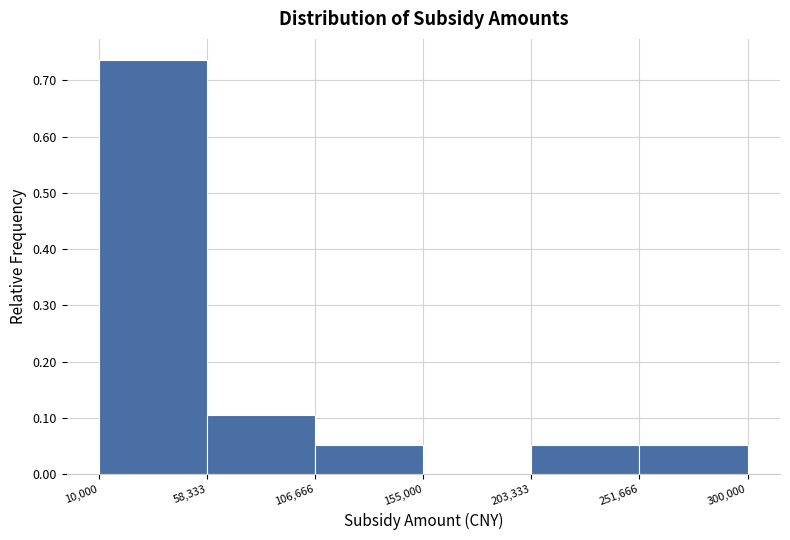

Reading left to right, transcribe this chart: for each bar, give the range it covers on the x-axis and its height. The values are not printed on the chart, so give them approximately, as read against the axis.

10,000 to 58,333: 0.74
58,333 to 106,666: 0.11
106,666 to 155,000: 0.05
155,000 to 203,333: 0
203,333 to 251,666: 0.05
251,666 to 300,000: 0.05